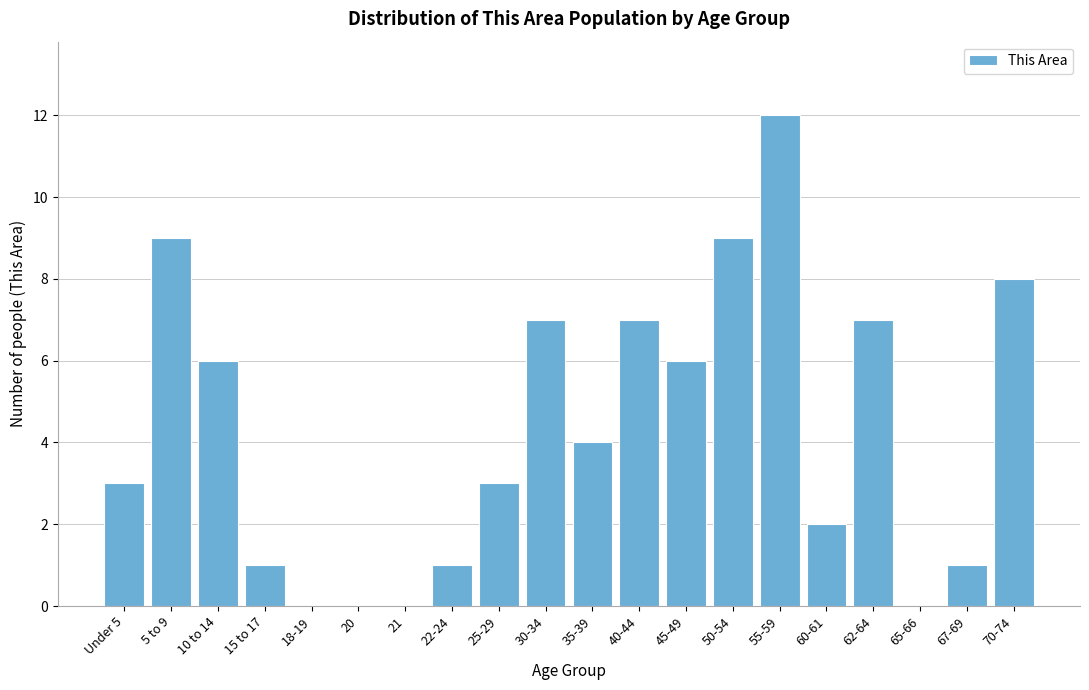

Reading right to left, transcribe all the data shown in this chart.

70-74=8	67-69=1	65-66=0	62-64=7	60-61=2	55-59=12	50-54=9	45-49=6	40-44=7	35-39=4	30-34=7	25-29=3	22-24=1	21=0	20=0	18-19=0	15 to 17=1	10 to 14=6	5 to 9=9	Under 5=3